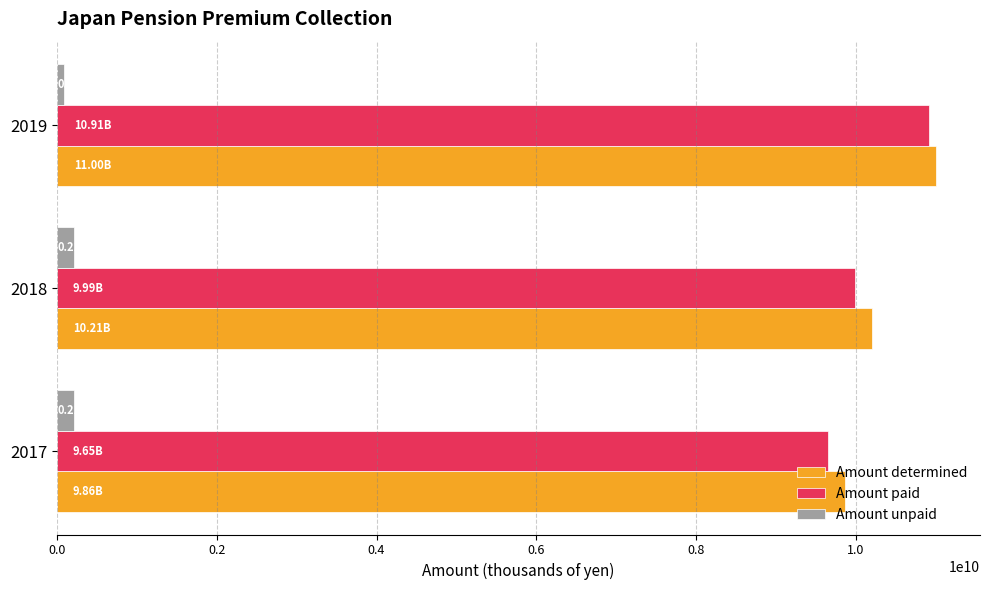

What is the maximum value for Amount paid?

10910817181